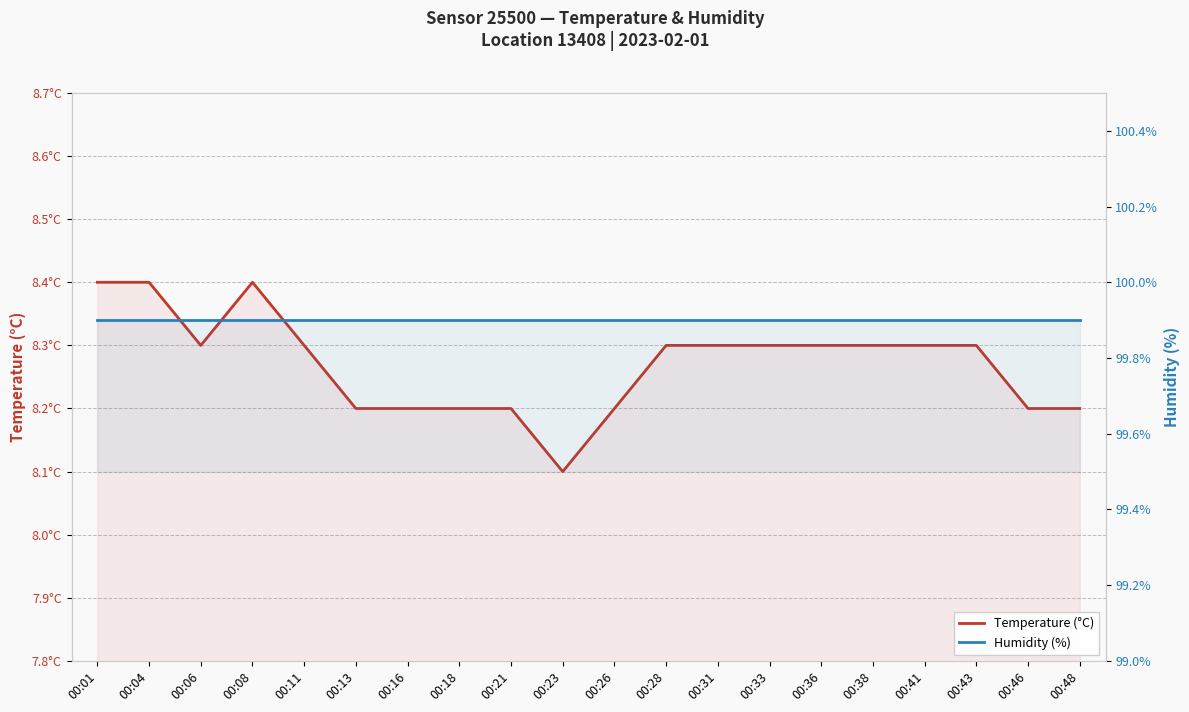

What are all the series names shown in the legend?

Temperature (°C), Humidity (%)